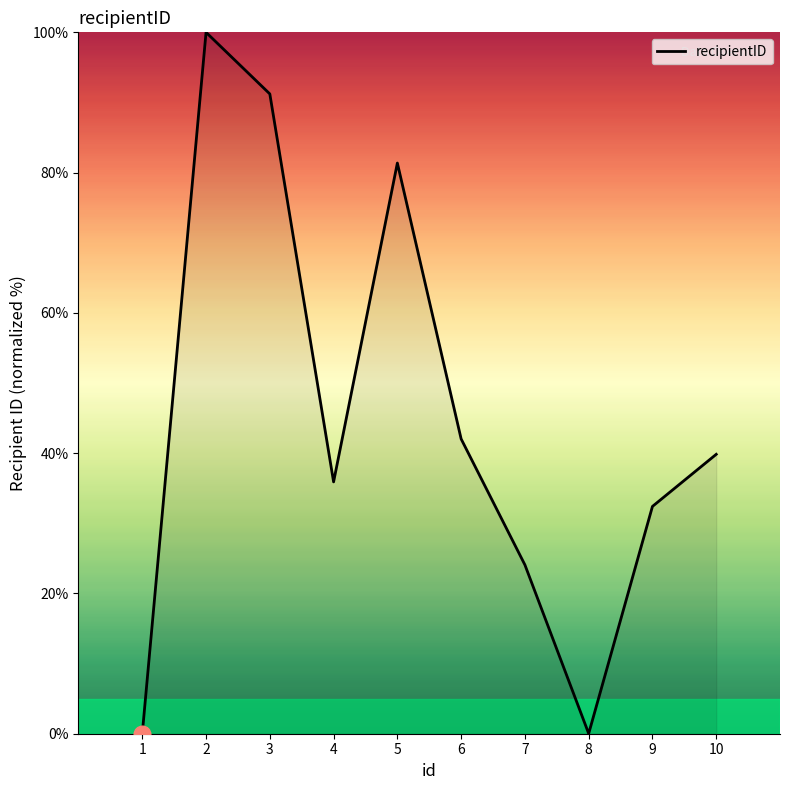

What is the difference between the second highest and minimum values?

91.2